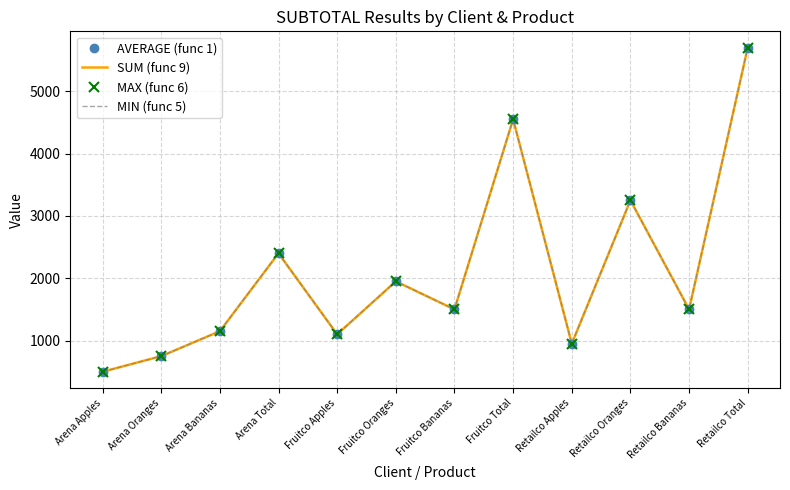

At how many categories does at least one series exceed 4972?

1